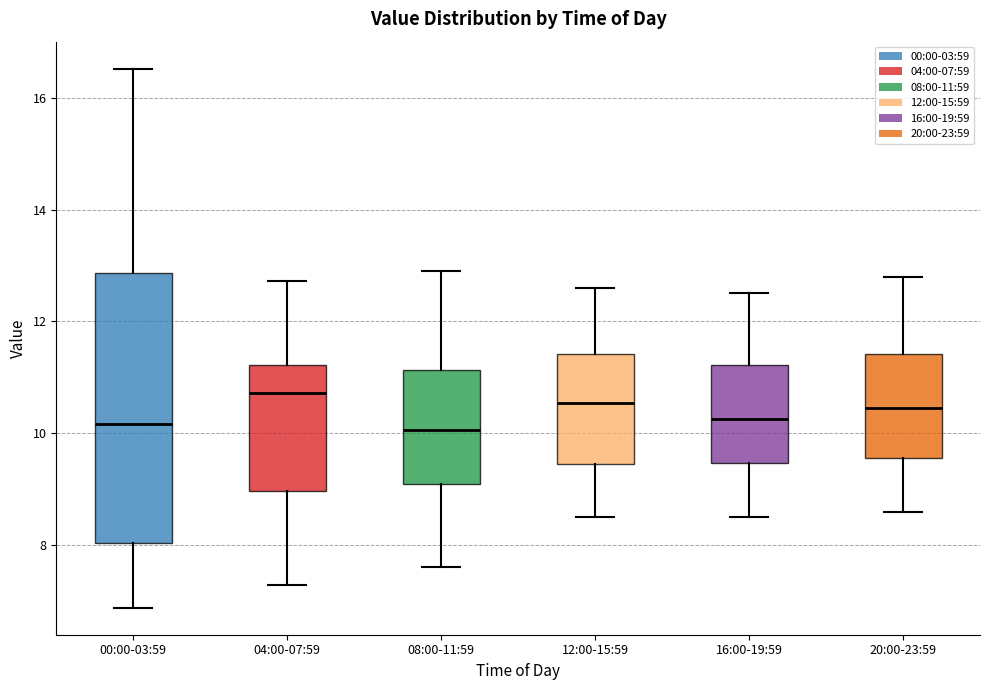

Reading left to right, transcribe this box plot: for each box, give where its median line is, the range the box spans, and where its two whiskers end, as read against the y-axis. The values are not printed on the chart, so give them approximately, as read against the axis.

00:00-03:59: median 10.2, box 8.0 to 12.8, whiskers 6.8 to 16.6
04:00-07:59: median 10.8, box 9.0 to 11.2, whiskers 7.2 to 12.8
08:00-11:59: median 10.0, box 9.2 to 11.2, whiskers 7.6 to 13.0
12:00-15:59: median 10.6, box 9.4 to 11.4, whiskers 8.6 to 12.6
16:00-19:59: median 10.2, box 9.4 to 11.2, whiskers 8.6 to 12.6
20:00-23:59: median 10.4, box 9.6 to 11.4, whiskers 8.6 to 12.8